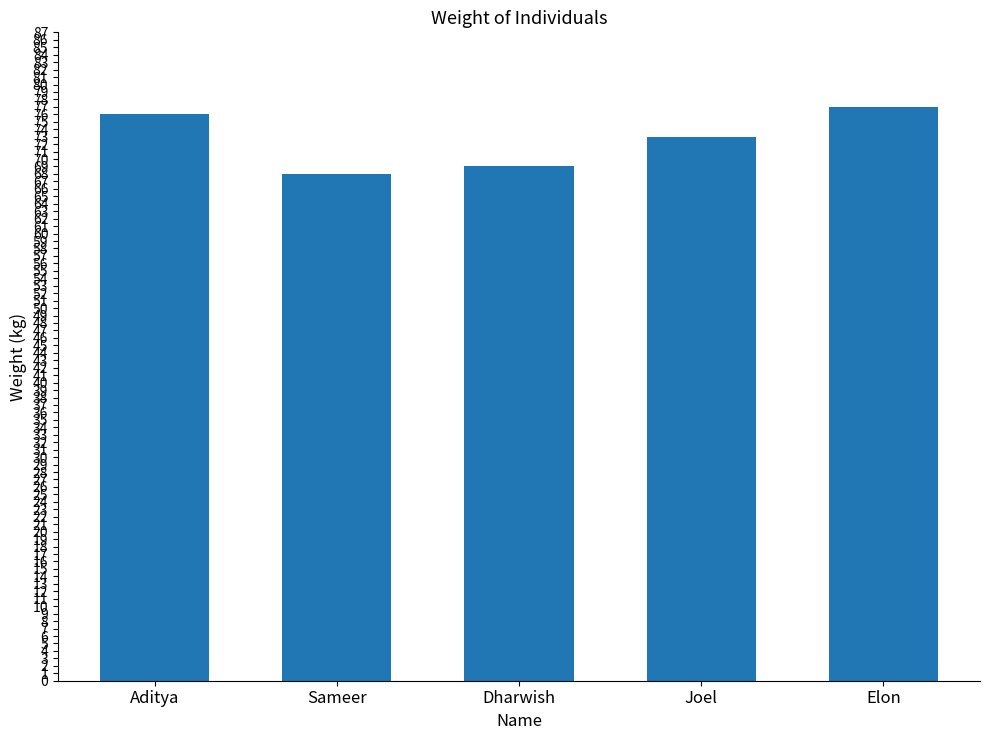

Which has a higher value, Sameer or Elon?

Elon